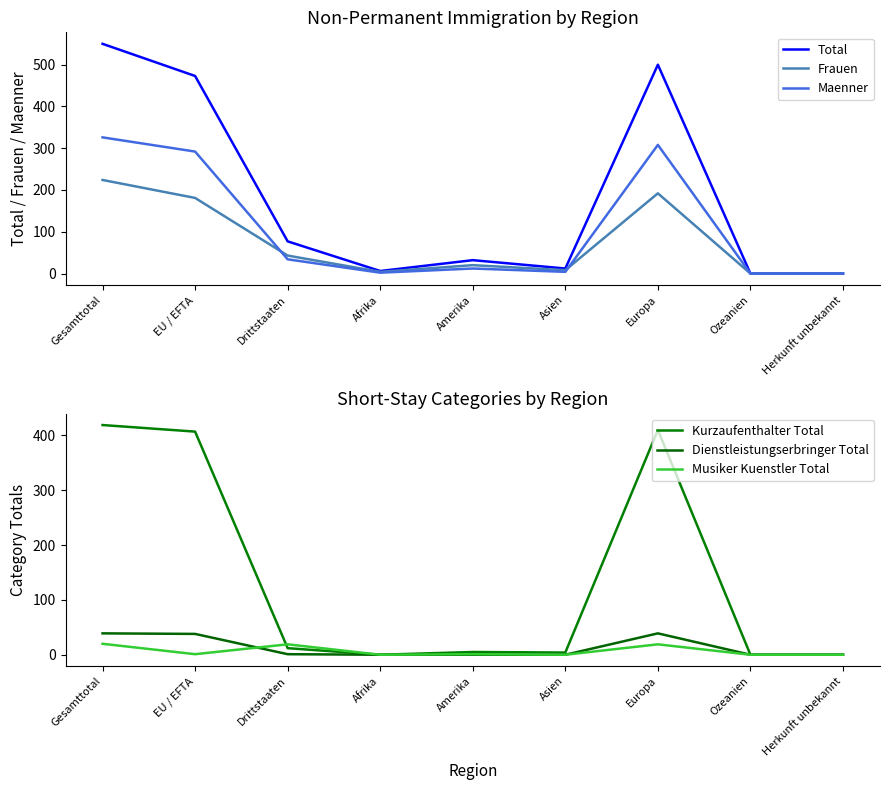

What is the total value across all series at Amerika?

70